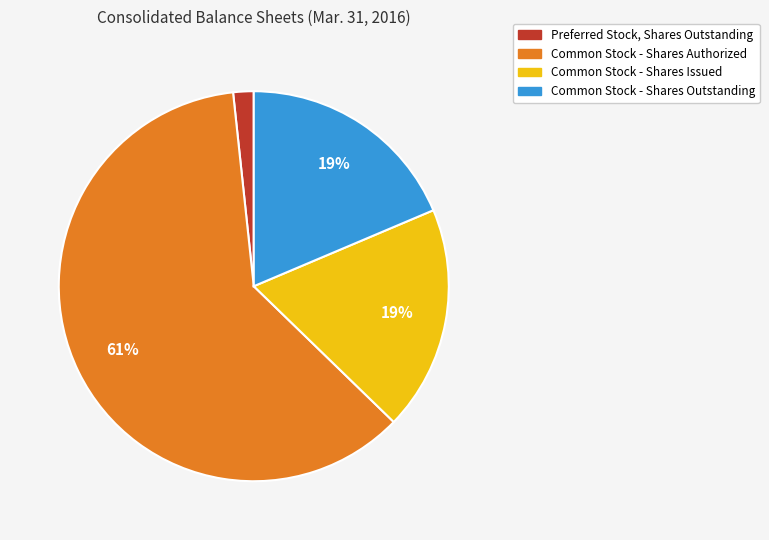

Which slice represents more than half of the pie?

Common Stock - Shares Authorized